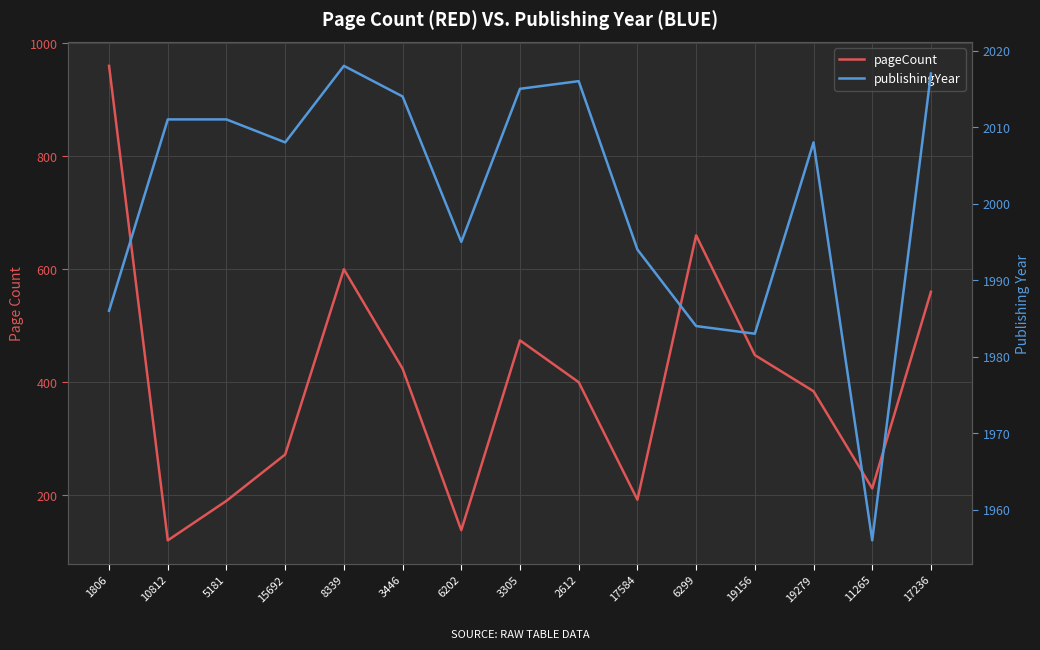

What are all the series names shown in the legend?

pageCount, publishingYear